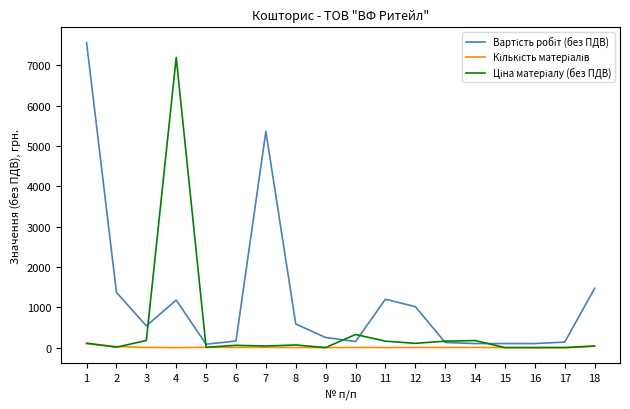

At which category is the sum across all series the highest?

4